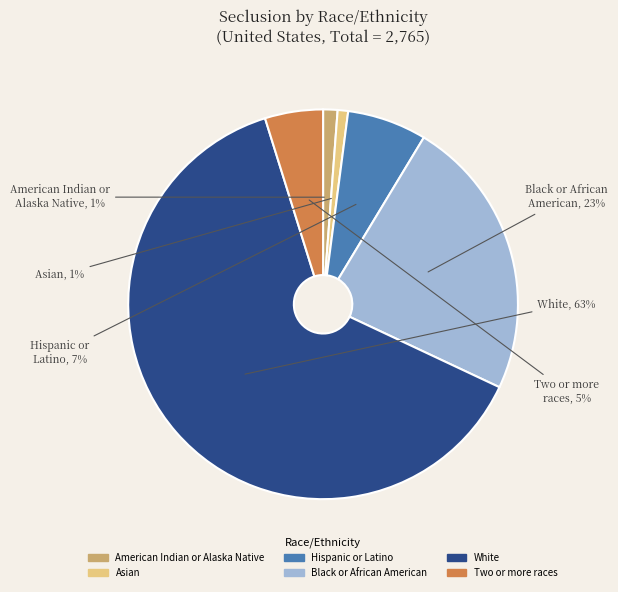

What is the largest slice in the pie chart?

White